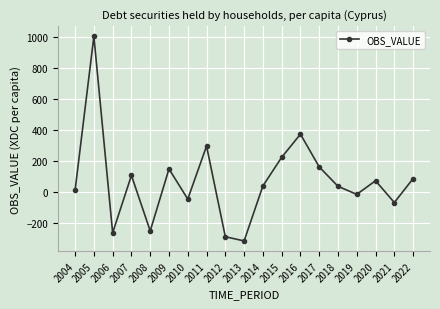

What is the sum of the values at 2016 and 2015?

598.3